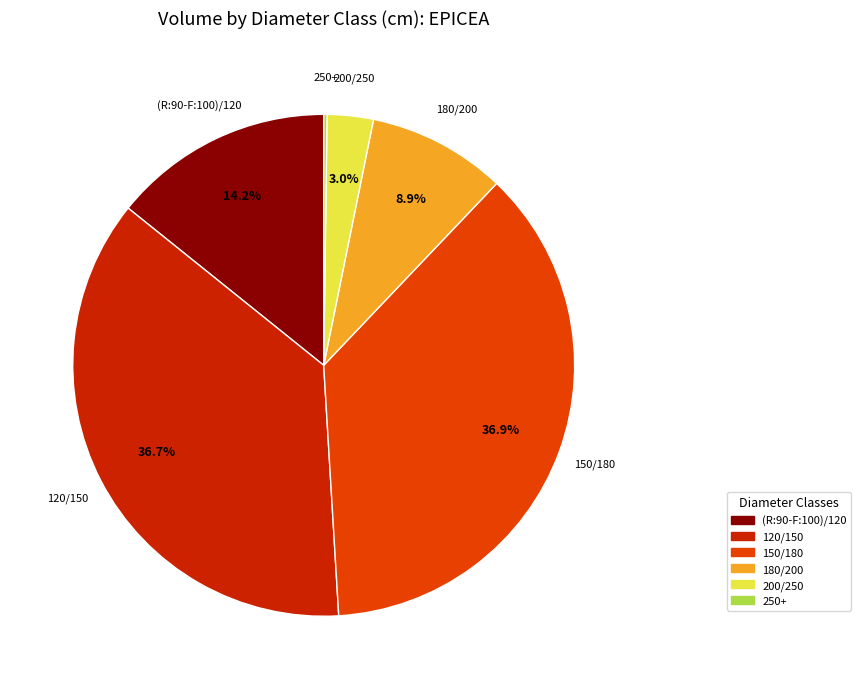

Which has a higher value, (R:90-F:100)/120 or 180/200?

(R:90-F:100)/120